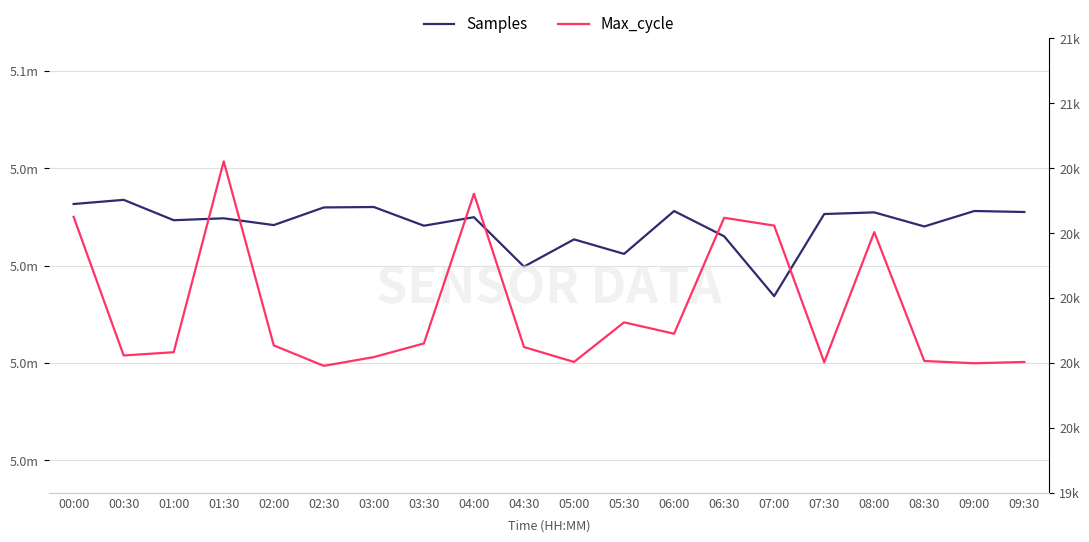

The Samples series shows 5033945 at 02:30. True or false?

True